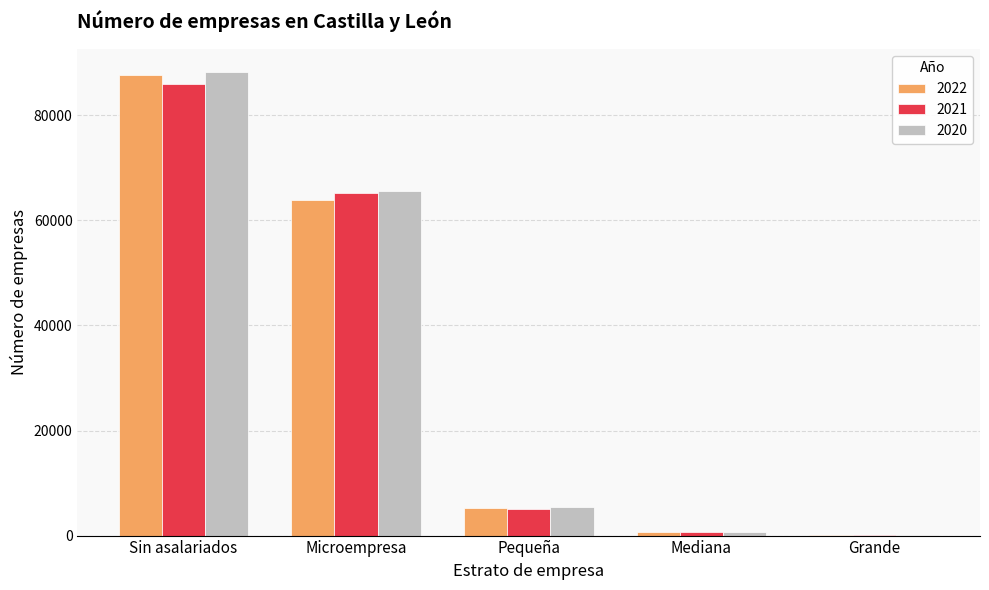

What is the sum of all 2021 values?

157131